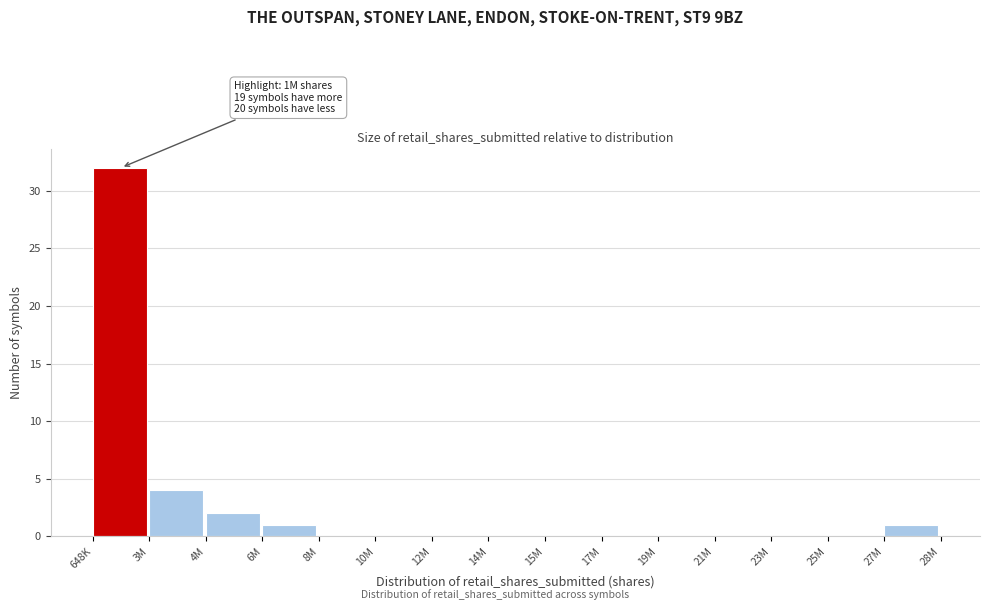

Reading left to right, list all the values displayed in this chart.

648K=32	3M=4	4M=2	6M=1	8M=0	10M=0	12M=0	14M=0	15M=0	17M=0	19M=0	21M=0	23M=0	25M=0	27M=1